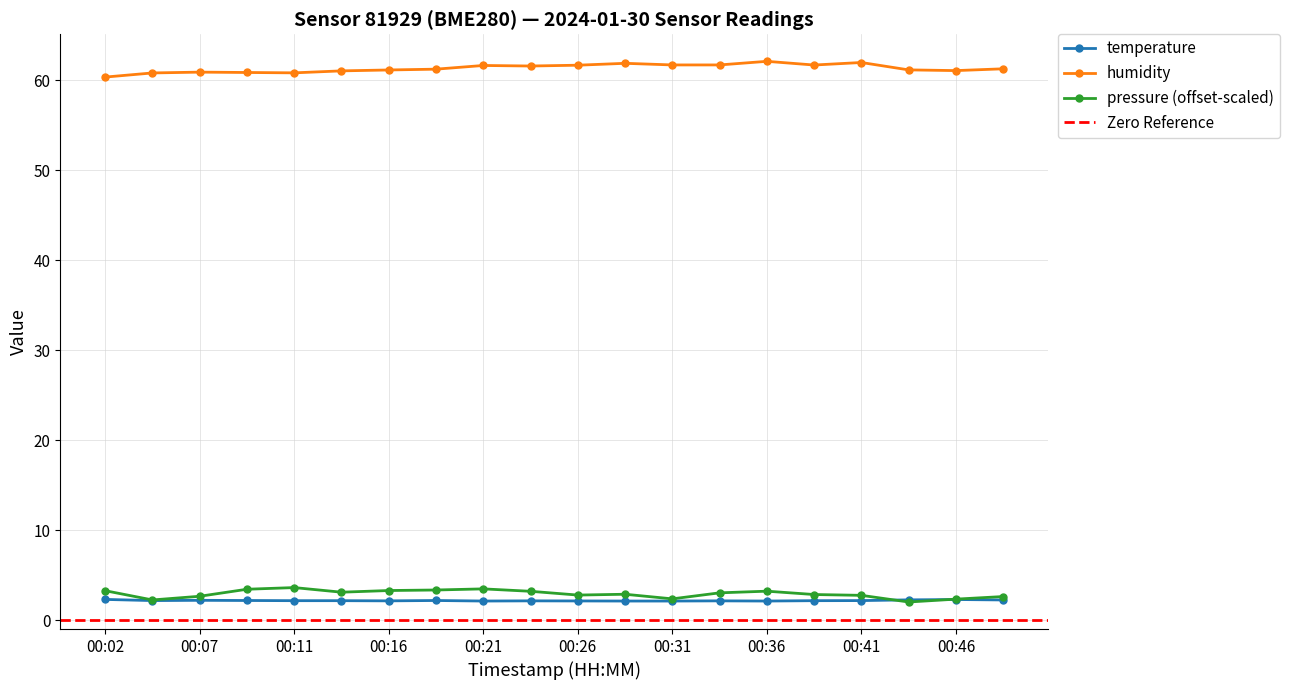

Which has a higher value, 00:43 or 00:16?

00:43